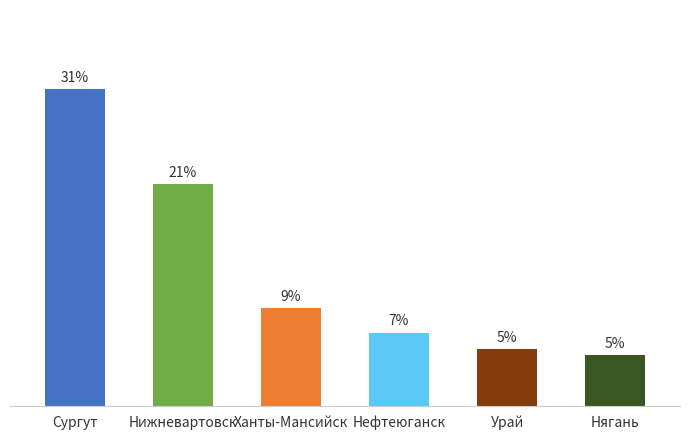

Which label corresponds to the largest value in the chart?

Сургут